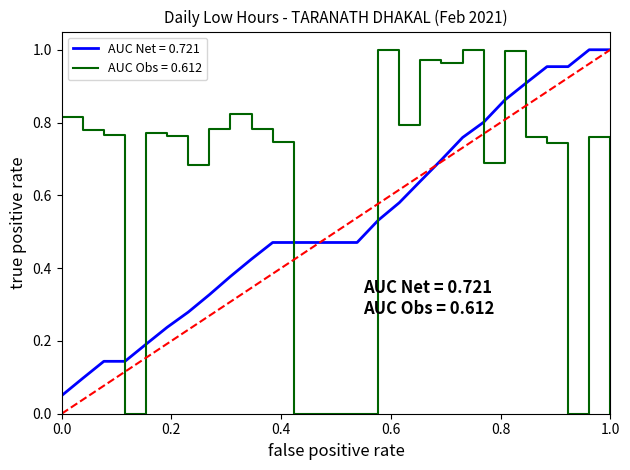

List the series in order of their overall mean, highest first.

AUC Obs = 0.612, AUC Net = 0.721